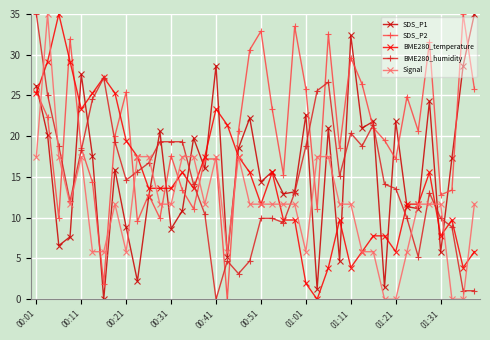

Is this an area chart (filled region under the line)?

No